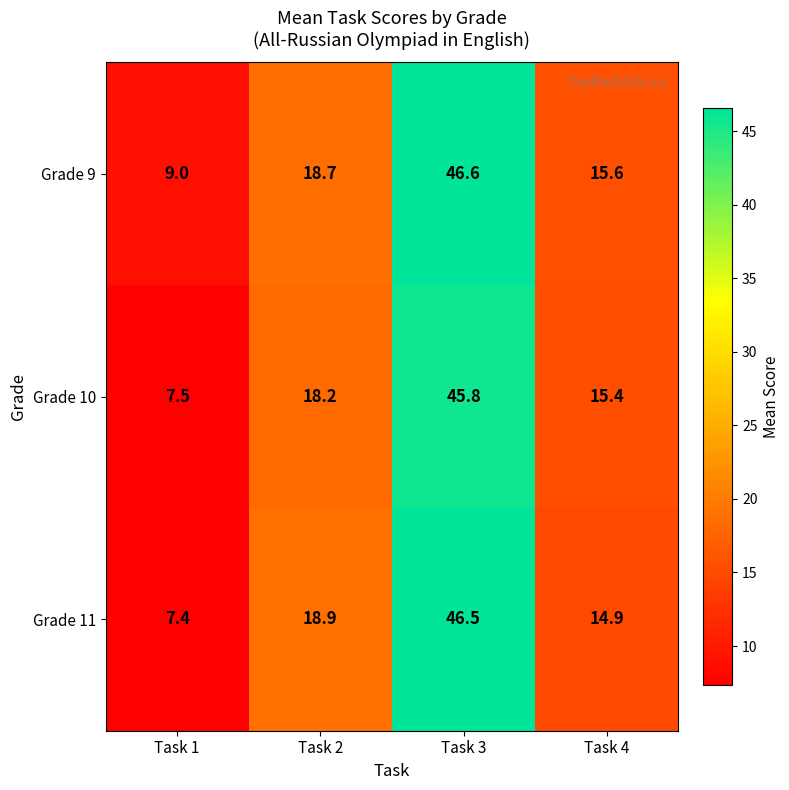

At which category does the chart reach its minimum across all series?

Task 1